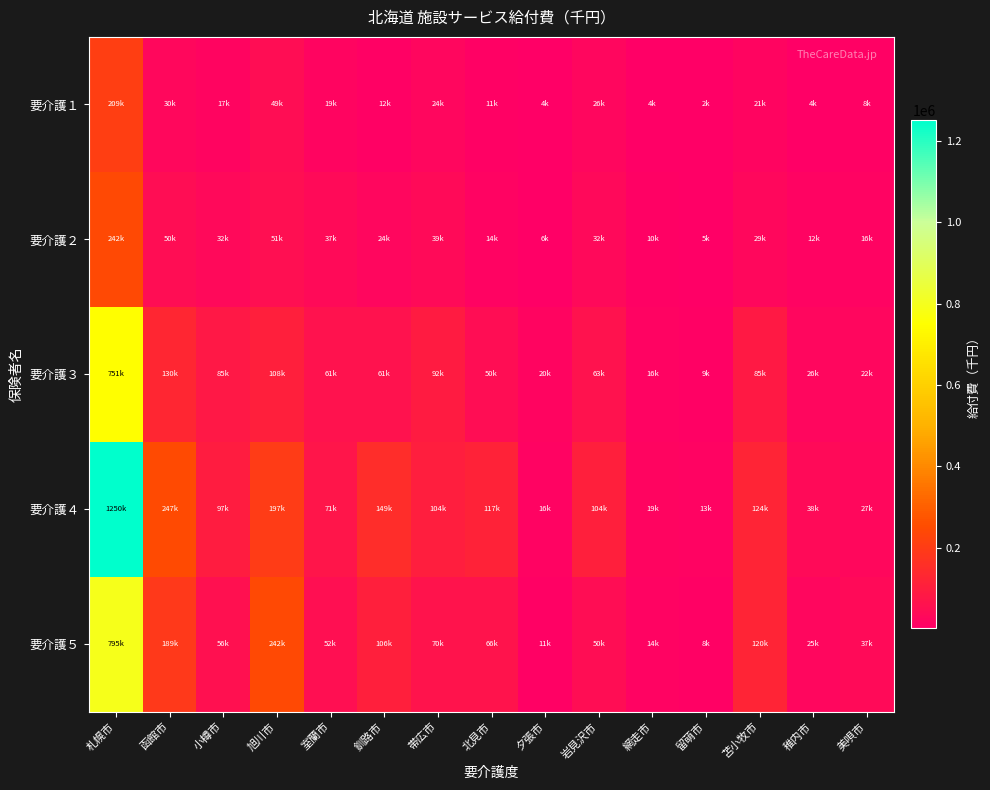

Reading right to left, list all the values displayed in this chart.

要介護１: 美唄市=8377.0	稚内市=4440.6	苫小牧市=21009.7	留萌市=1940.9	網走市=3657.4	岩見沢市=26039.3	夕張市=4159.3	北見市=11266.6	帯広市=24066.2	釧路市=11532.4	室蘭市=19150.3	旭川市=48682.5	小樽市=17265.0	函館市=30399.6	札幌市=208846.6
要介護２: 美唄市=15849.7	稚内市=12227.6	苫小牧市=29163.2	留萌市=5349.1	網走市=9990.0	岩見沢市=32248.8	夕張市=6403.1	北見市=13777.6	帯広市=39321.6	釧路市=23614.5	室蘭市=36563.2	旭川市=51102.0	小樽市=31757.9	函館市=49622.1	札幌市=242468.8
要介護３: 美唄市=21991.9	稚内市=25579.8	苫小牧市=85138.3	留萌市=8954.7	網走市=16378.4	岩見沢市=62822.9	夕張市=19508.6	北見市=49796.4	帯広市=91922.9	釧路市=60755.2	室蘭市=61049.2	旭川市=107959.5	小樽市=84760.0	函館市=130435.4	札幌市=751017.8
要介護４: 美唄市=27016.6	稚内市=37820.7	苫小牧市=123754.3	留萌市=12711.0	網走市=18908.5	岩見沢市=104404.3	夕張市=15741.1	北見市=117095.4	帯広市=103873.1	釧路市=148852.7	室蘭市=70727.5	旭川市=197085.2	小樽市=96704.1	函館市=247348.0	札幌市=1250372.9
要介護５: 美唄市=36781.8	稚内市=25428.3	苫小牧市=119950.4	留萌市=8270.6	網走市=14493.9	岩見沢市=49738.2	夕張市=10848.4	北見市=65633.8	帯広市=69766.3	釧路市=106371.2	室蘭市=51889.9	旭川市=241759.2	小樽市=56349.8	函館市=189052.9	札幌市=794766.0